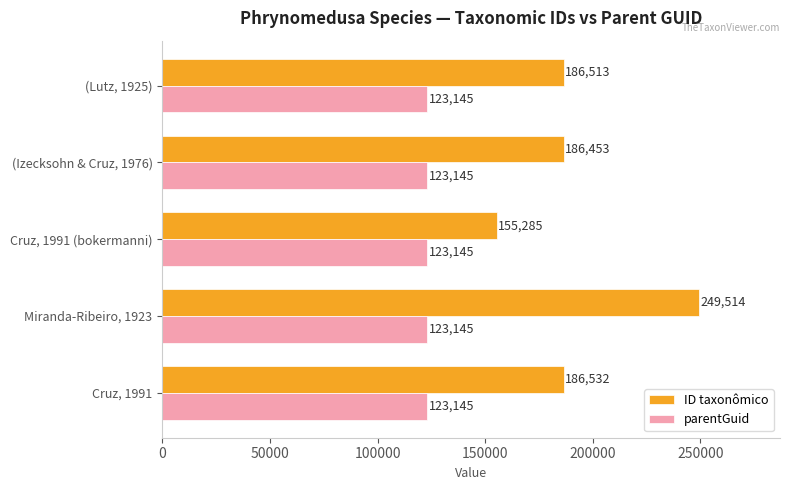

At which category is the sum across all series the highest?

Miranda-Ribeiro, 1923